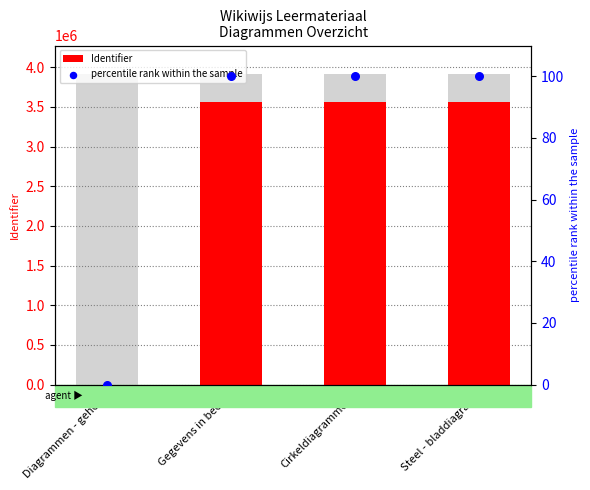

Is the value of percentile rank within the sample at Diagrammen - geheel greater than the value of Identifier at Diagrammen - geheel?

No